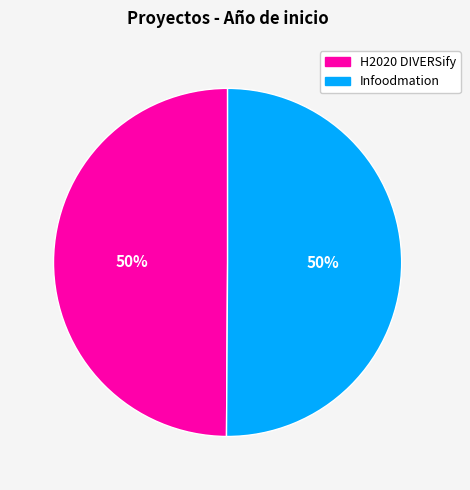

To the nearest percent, what is the average slice percentage?

50%